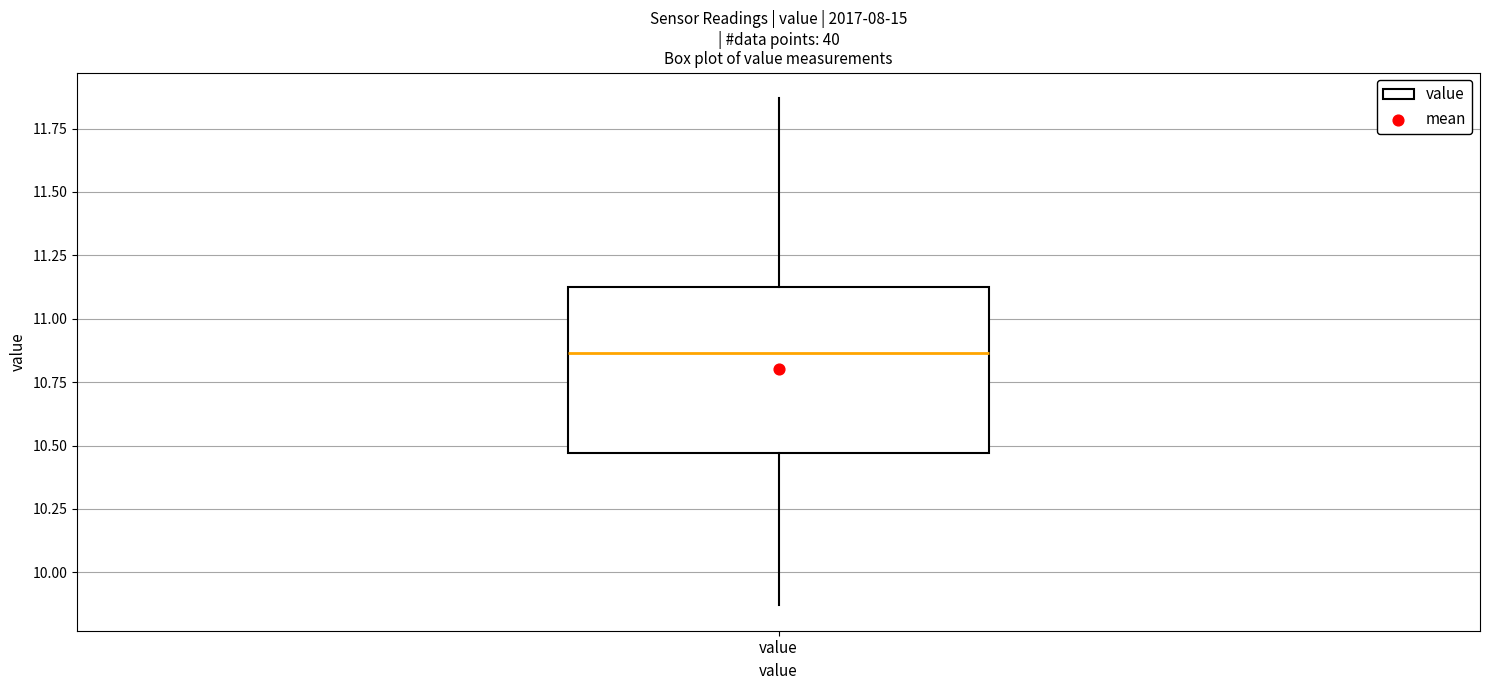

Read this box plot against the y-axis: the position of the median line, the range covered by the box, and the ends of both whiskers. The values are not printed on the chart, so give them approximately, as read against the axis.

median 10.85, box 10.45 to 11.15, whiskers 9.85 to 11.85